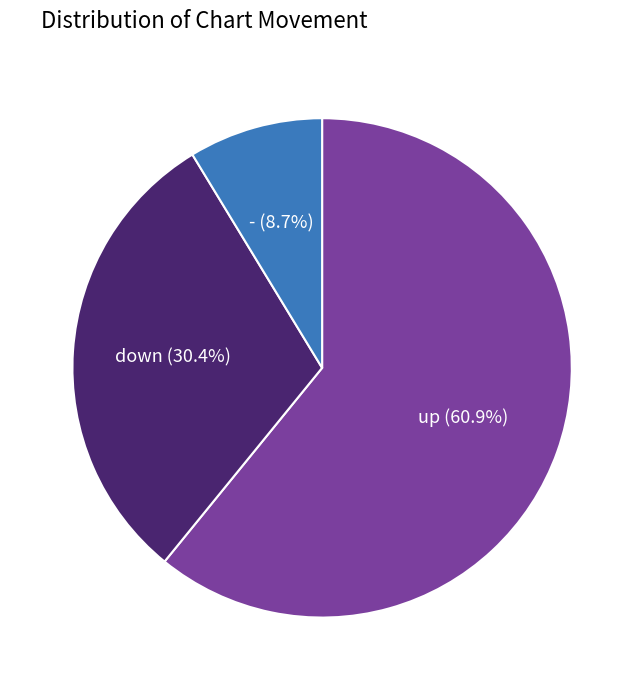

Does any single category account for the majority?

Yes